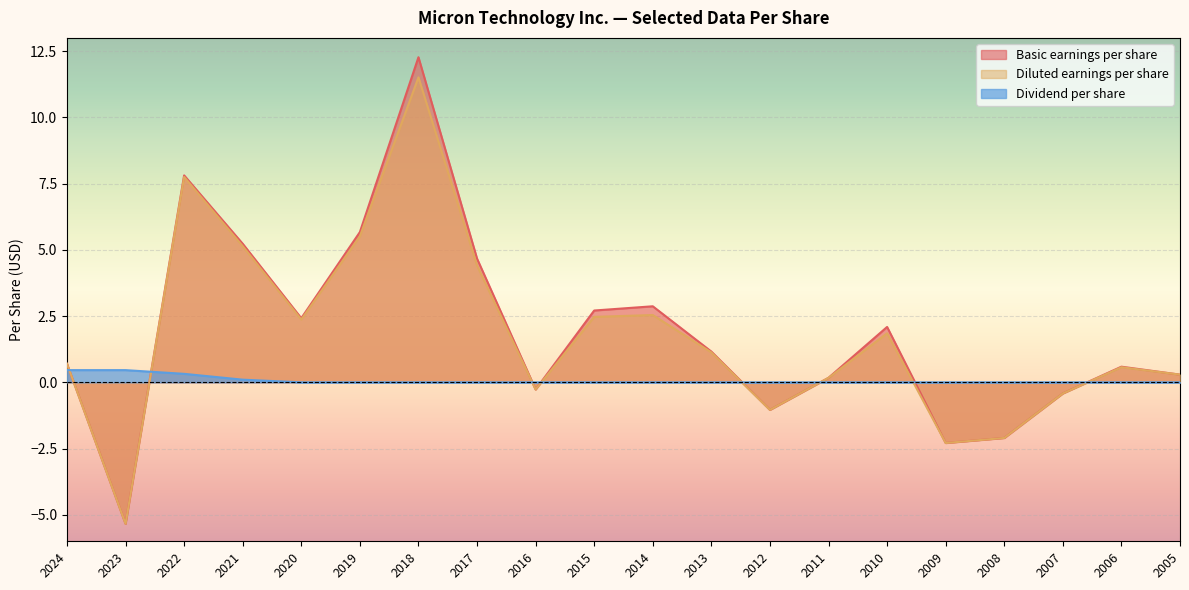

Between which two adjacent categories do Basic earnings per share and Dividend per share first intersect?

2024 and 2023